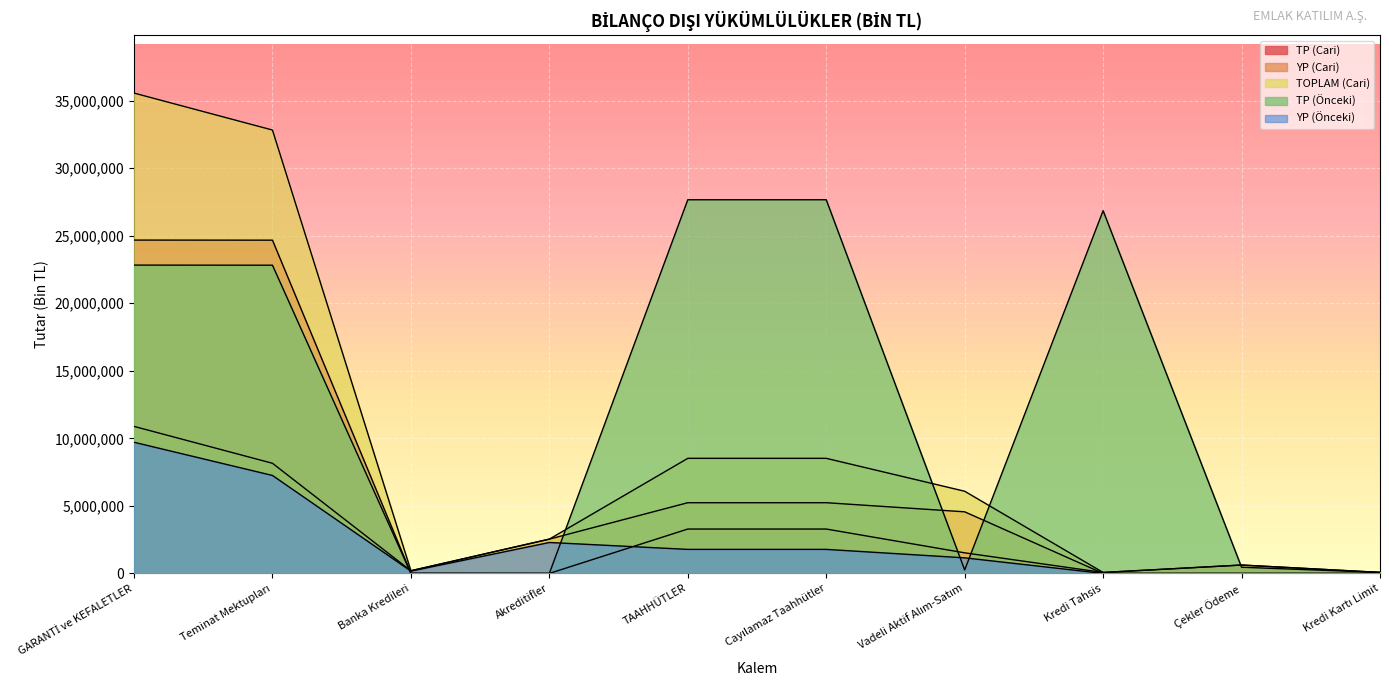

How many lines are shown in the chart?

5